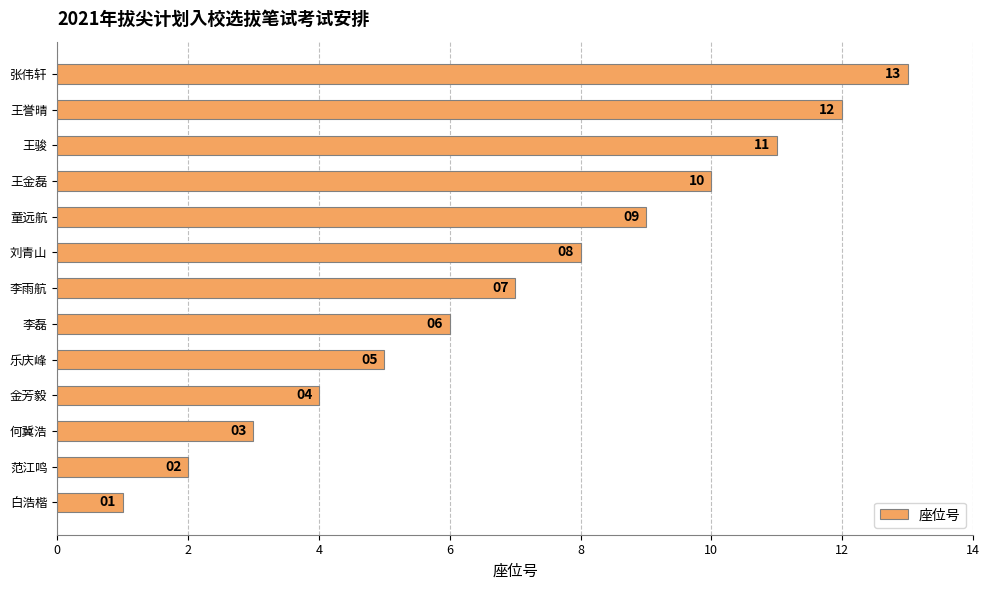

What is the sum of all values?

91